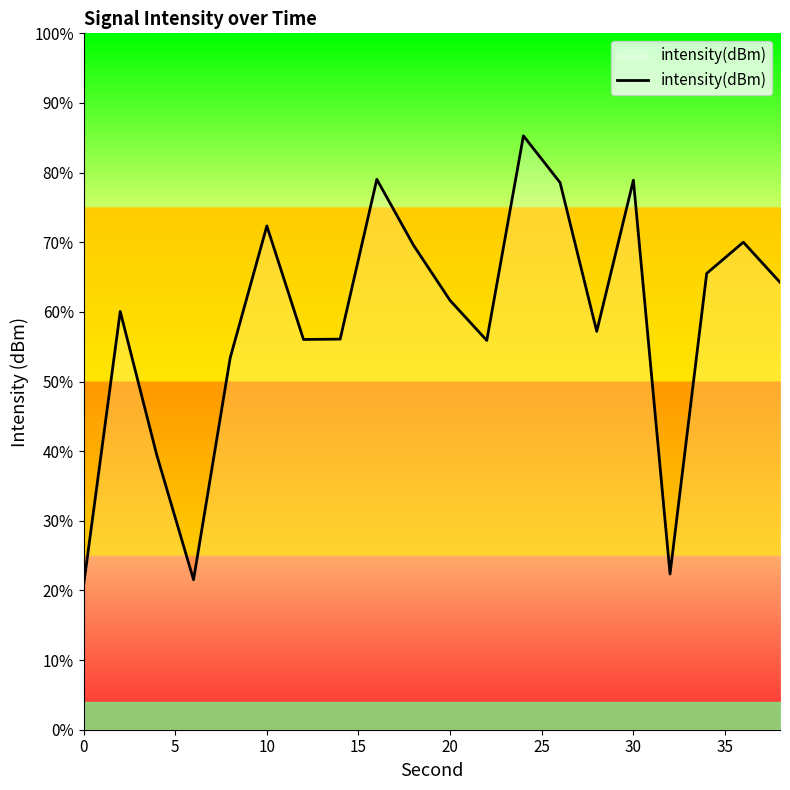

How many values are below -123?

11